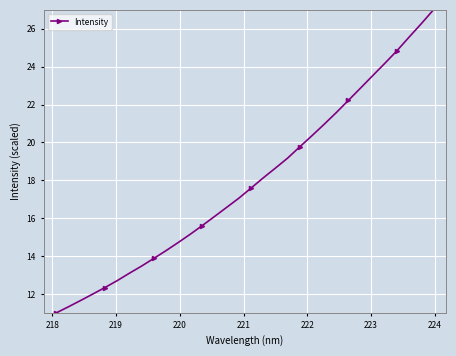

What is the minimum value shown in the chart?

11.0